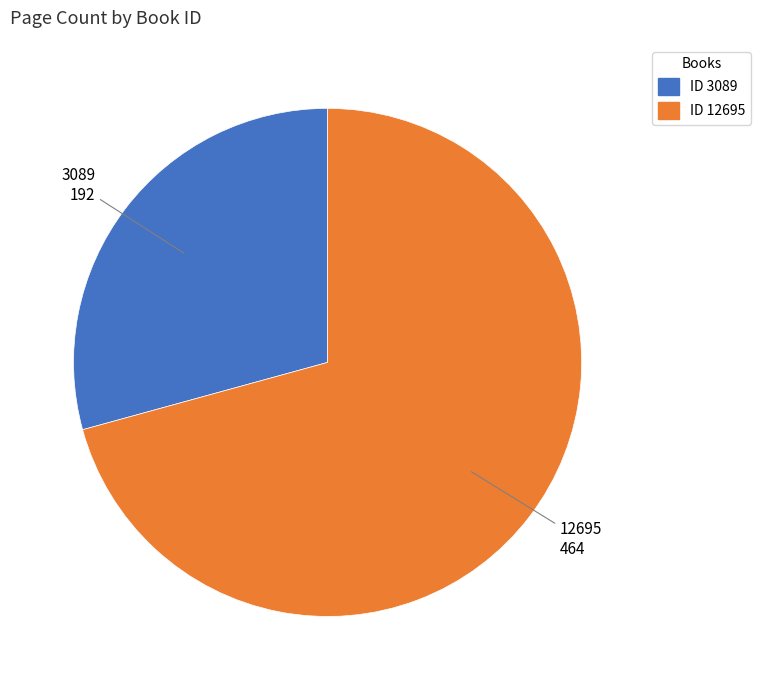

Does 3089 account for over 50% of the chart?

No